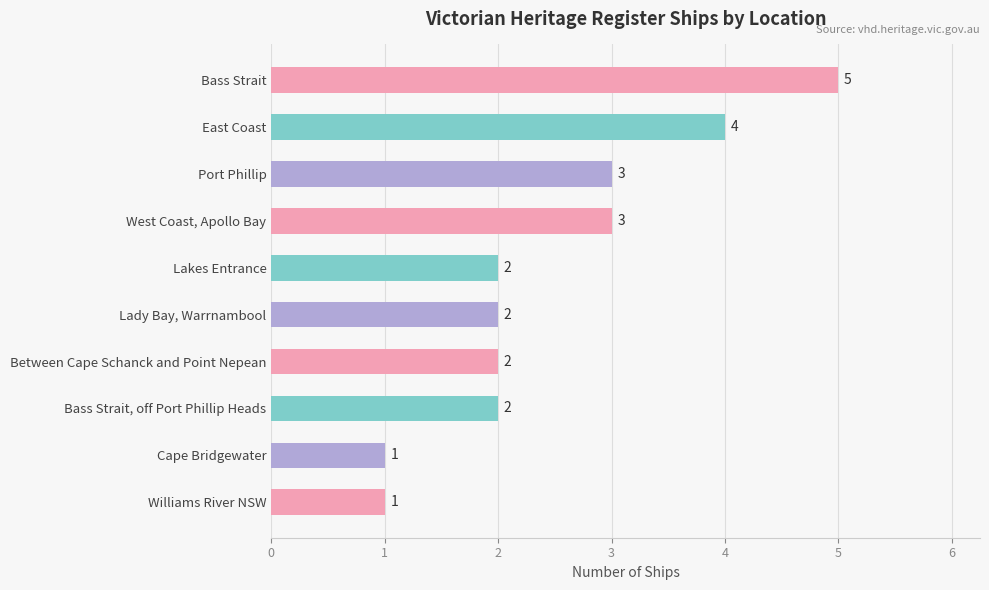

Reading bottom to top, transcribe all the data shown in this chart.

1	1	2	2	2	2	3	3	4	5